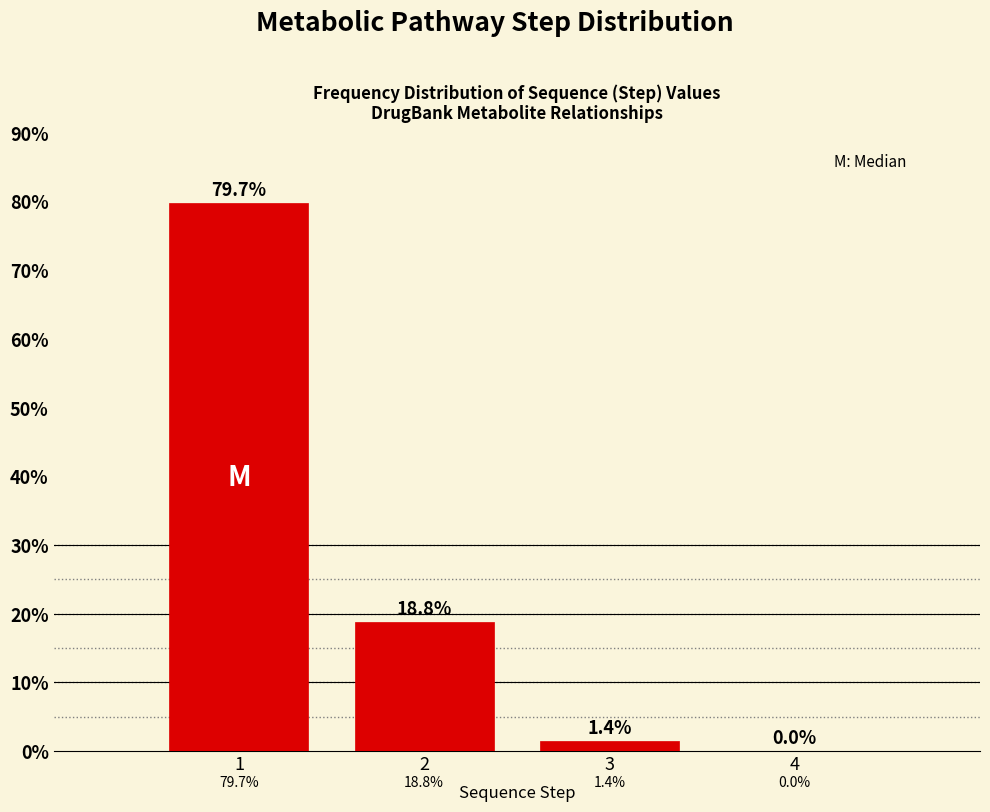

Reading right to left, list all the values displayed in this chart.

4=0.0	3=1.4	2=18.8	1=79.7